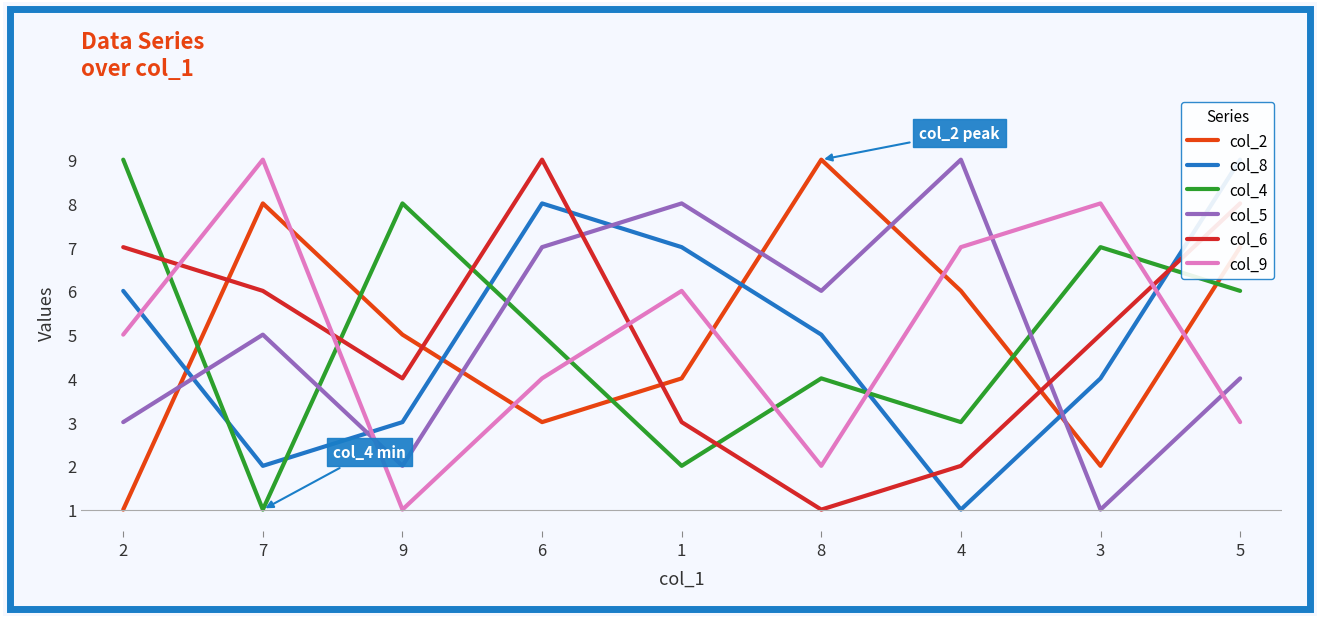

Does the chart display data point markers on the line(s)?

No